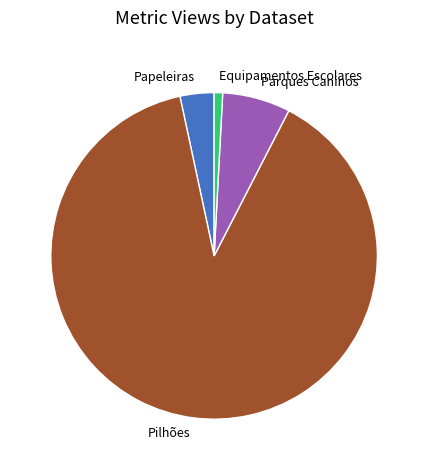

True or false: Equipamentos Escolares accounts for 11% of the total.

False